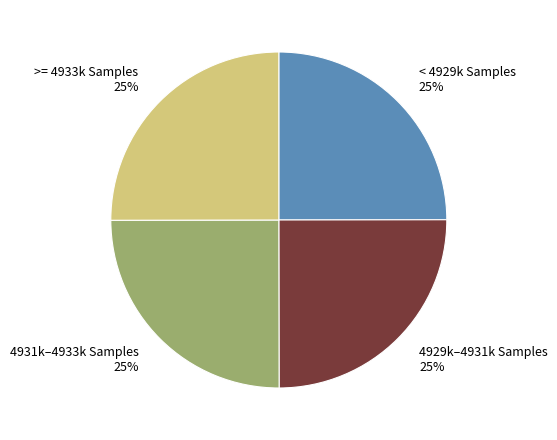

To the nearest percent, what portion does < 4929k Samples 25% represent?

25%